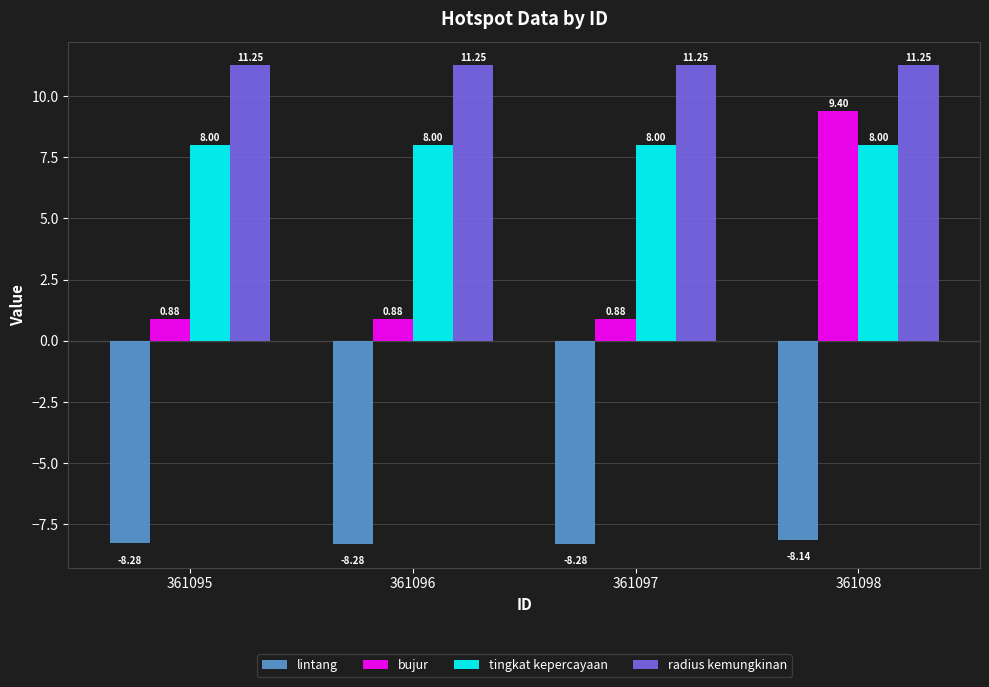

Rank the series by their average value, from lowest to highest.

lintang, bujur, tingkat kepercayaan, radius kemungkinan